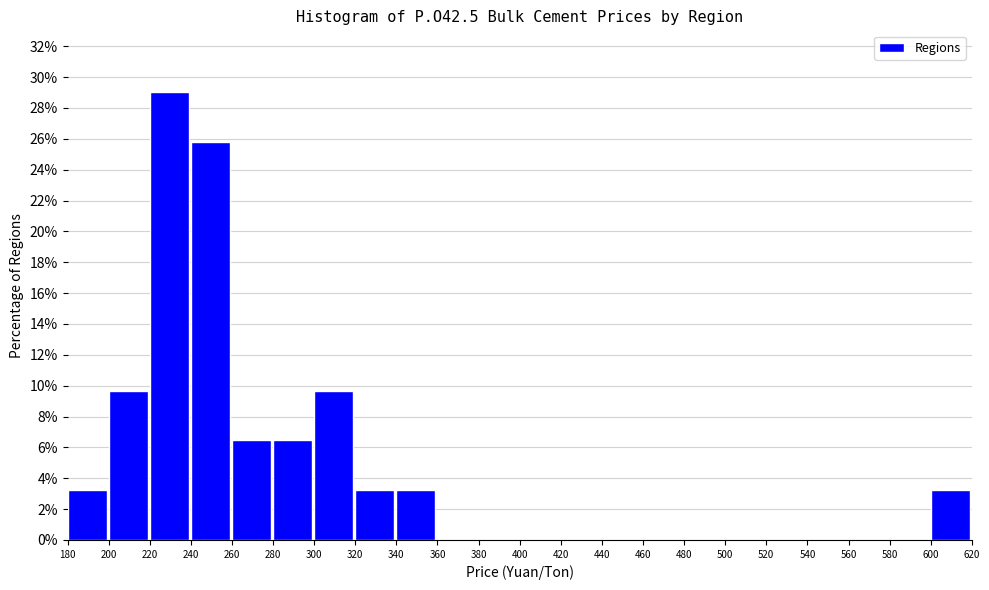

What is the height of the bar covering 600 to 620 on the x-axis? The values are not printed on the chart, so give them approximately, as read against the axis.

3.2